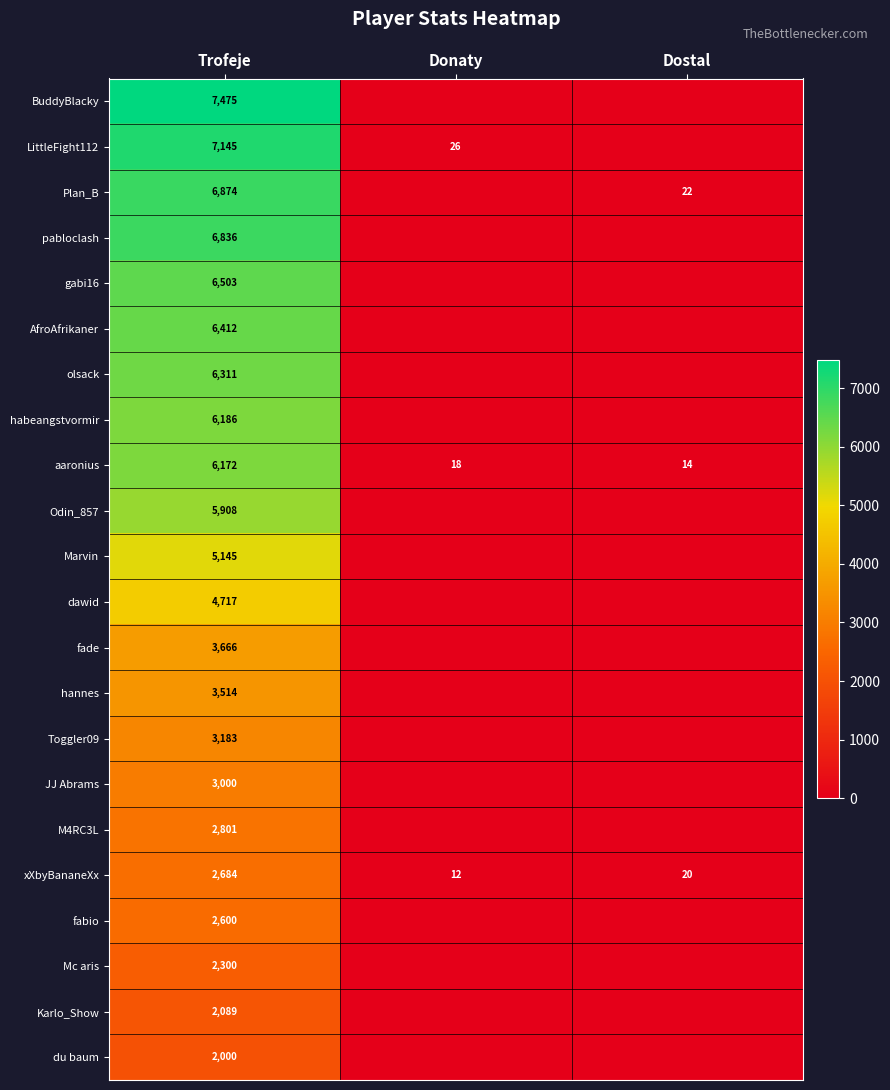

What is the average value of the aaronius series?

2068